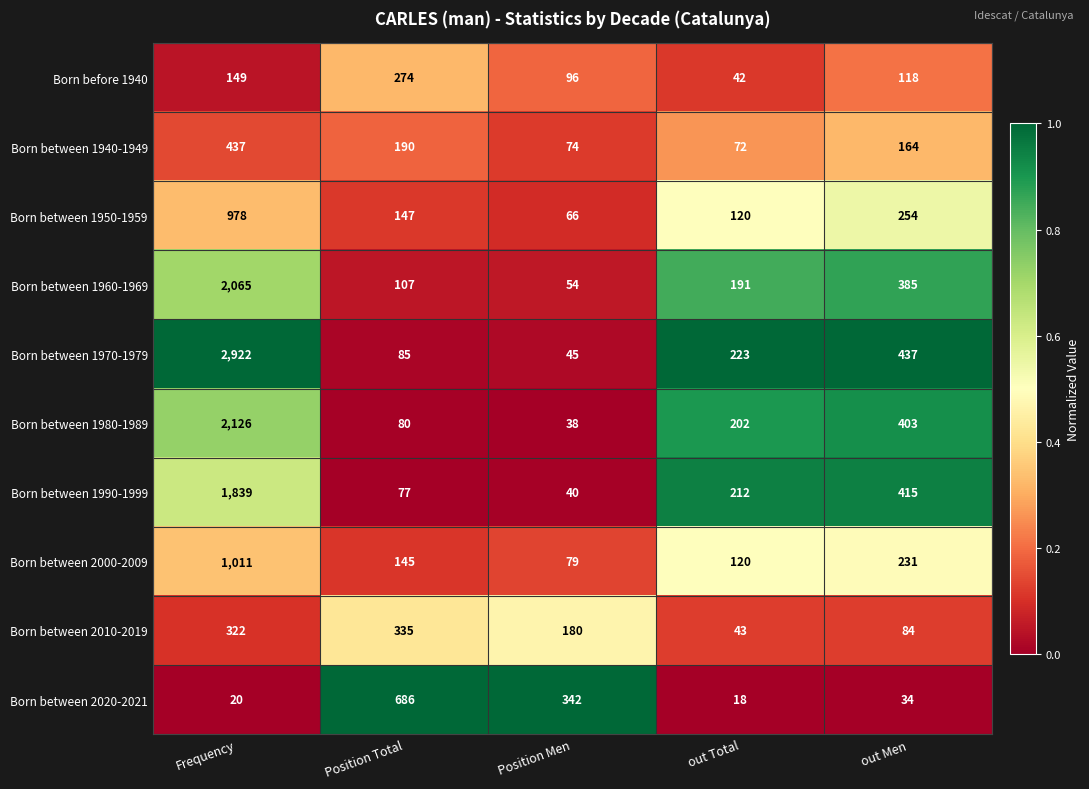

At which category is the sum across all series the highest?

Frequency